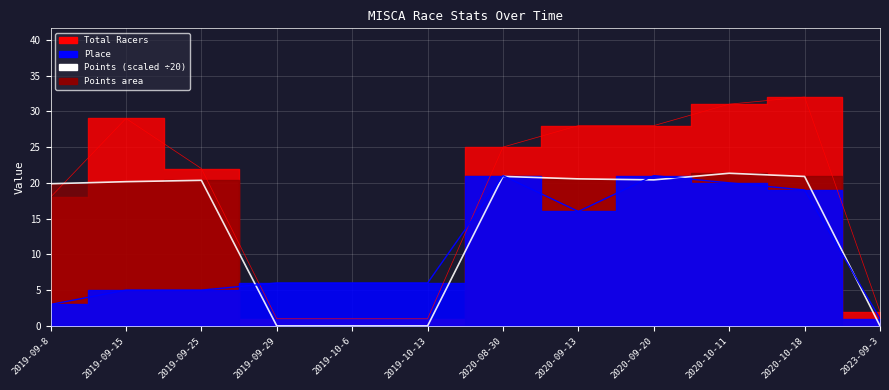

How many interior local valleys does the Points series have?

1